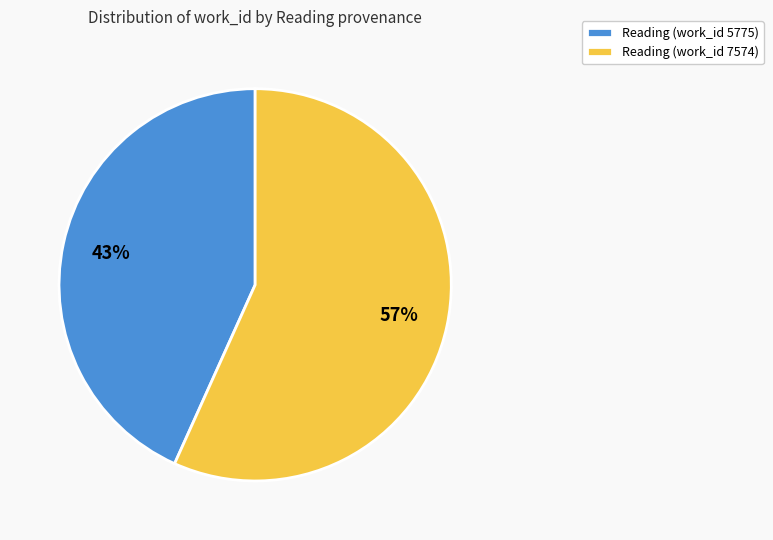

Rank the categories by value from lowest to highest.

Reading (work_id 5775), Reading (work_id 7574)